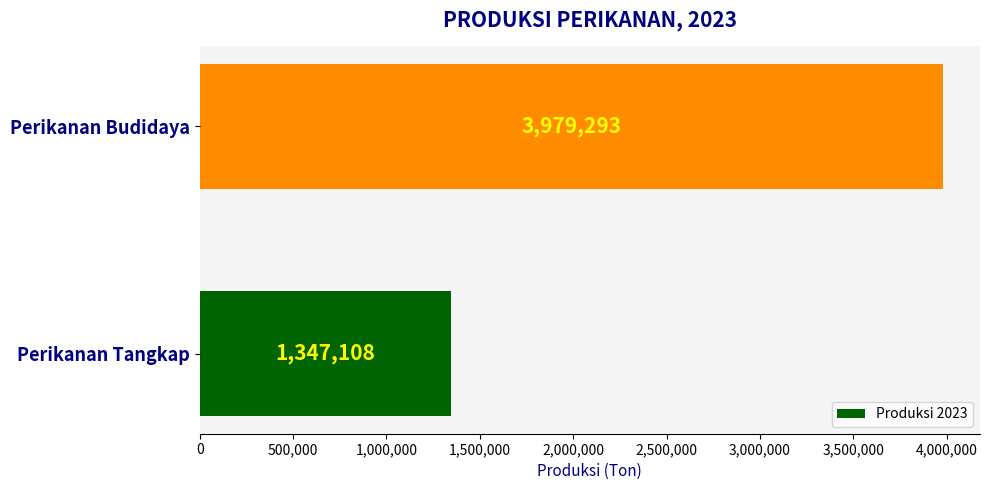

Which has a higher value, Perikanan Budidaya or Perikanan Tangkap?

Perikanan Budidaya